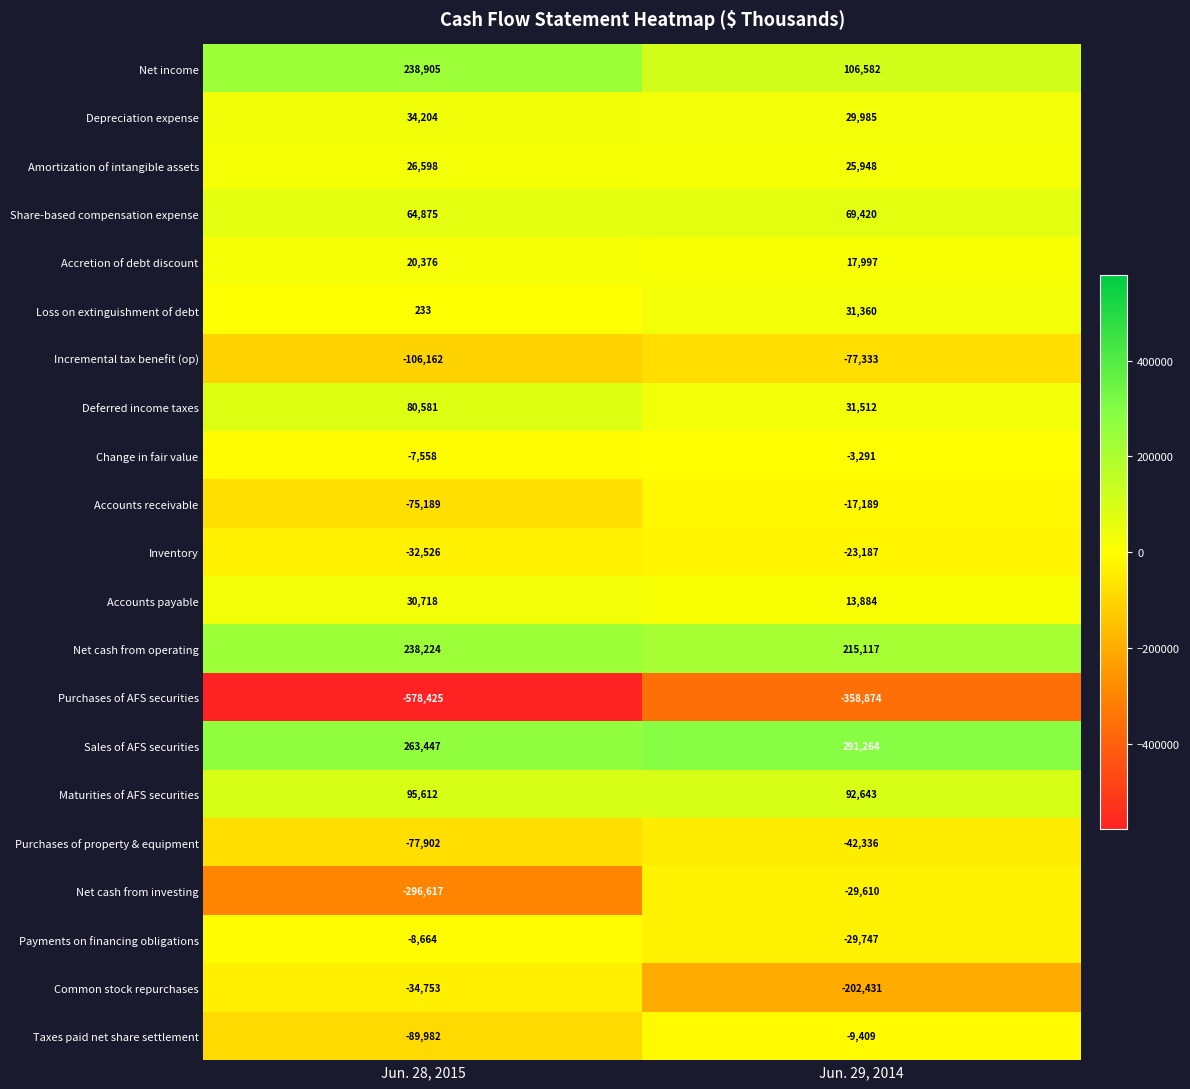

Which series has the largest range (max minus min)?

Net cash from investing